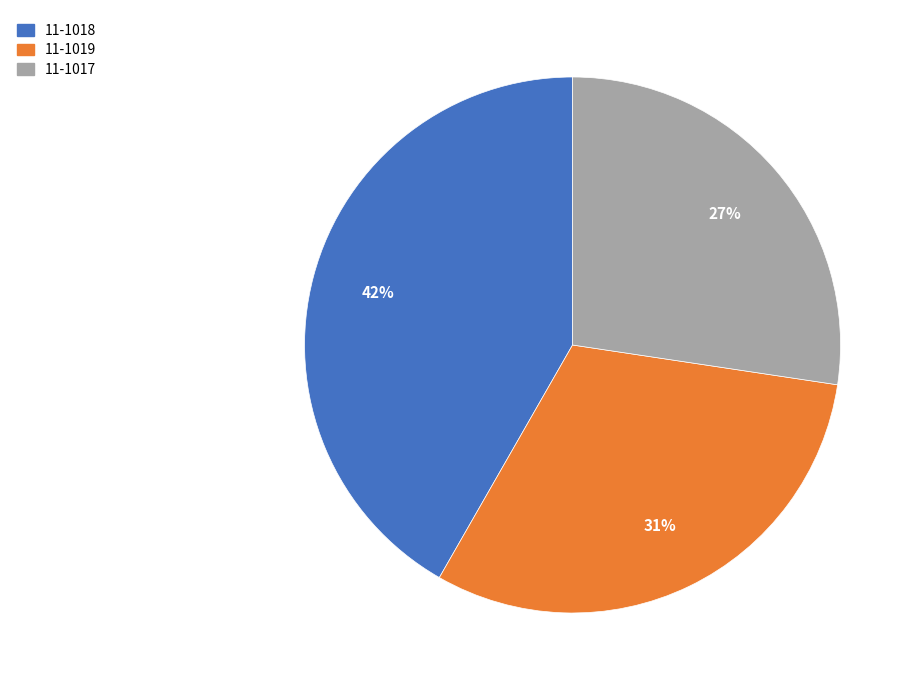

Does any single category account for the majority?

No